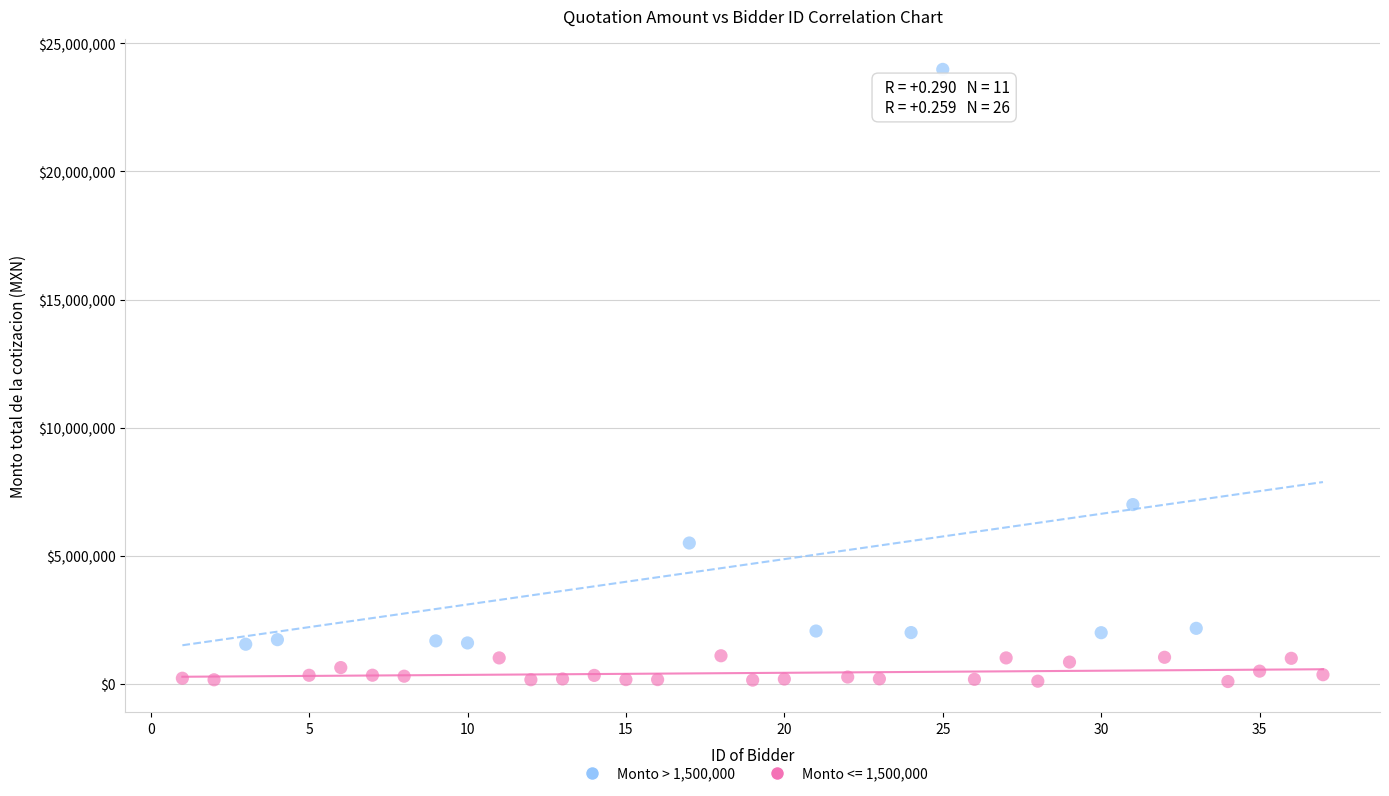

Which series contains the highest Y value?

Monto > 1,500,000